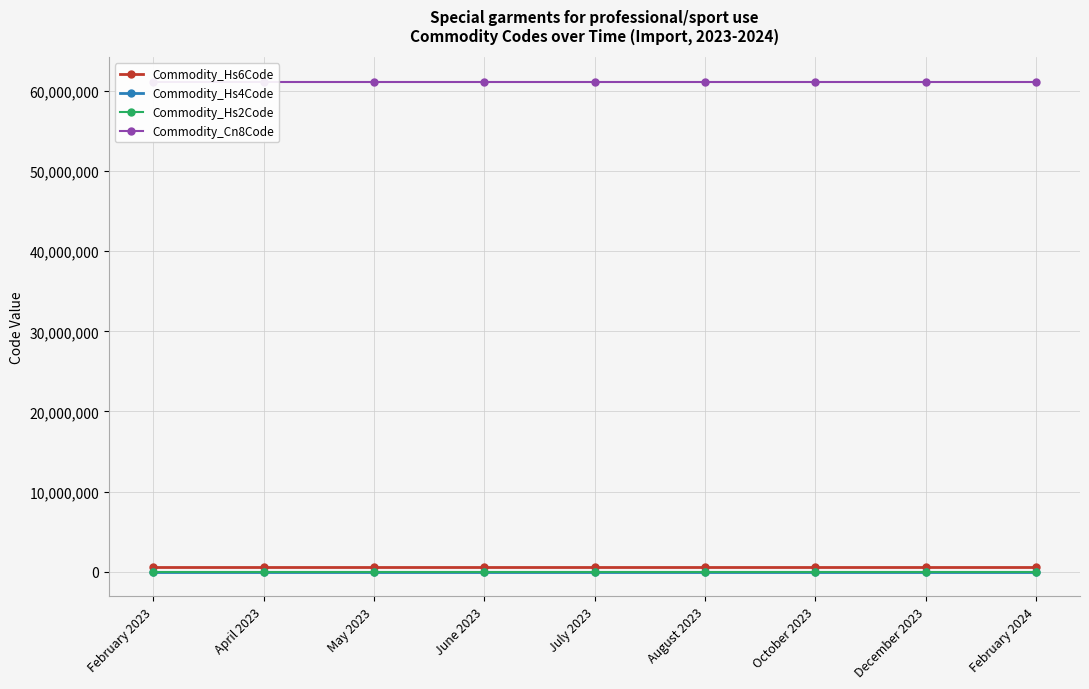

True or false: Commodity_Cn8Code has more than 2 interior local peaks.

False